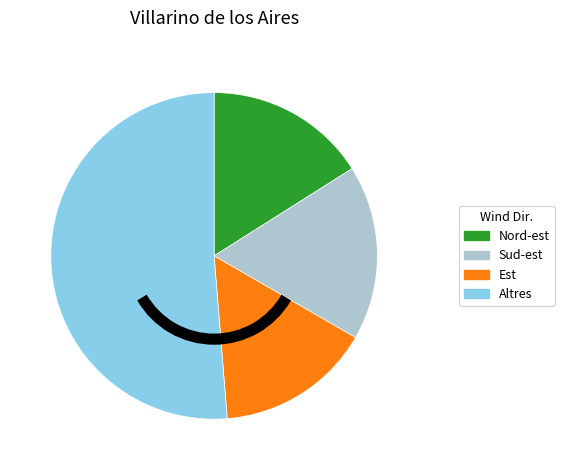

Does any single category account for the majority?

Yes